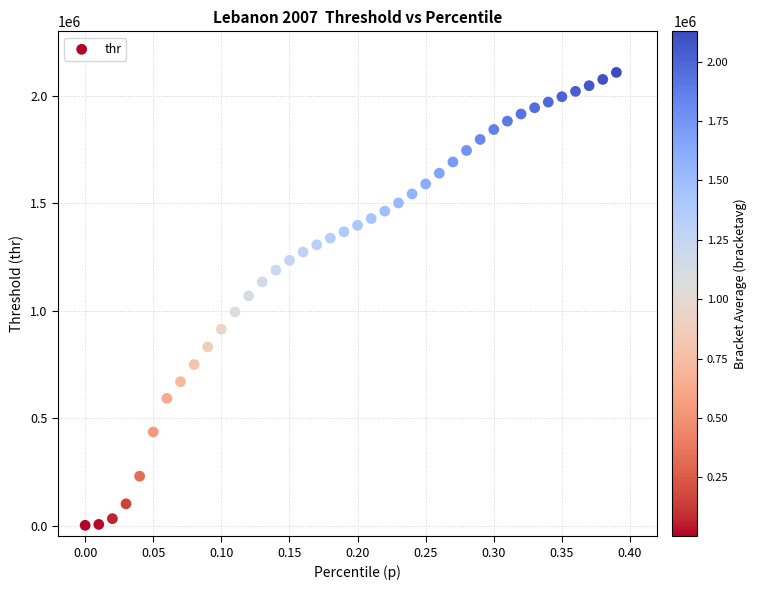

What is the range of X values (max minus min)?

0.4